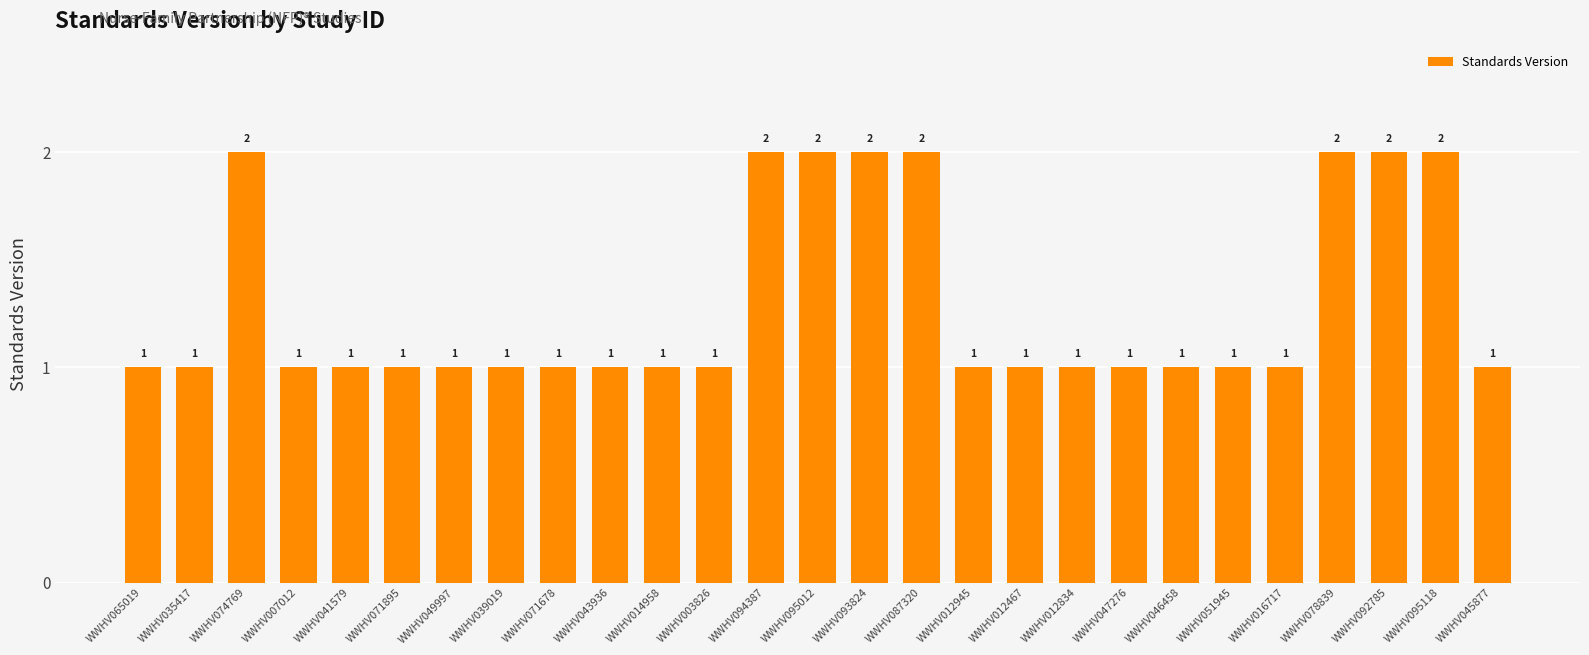

True or false: the data shows 2 at WWHV071678.

False